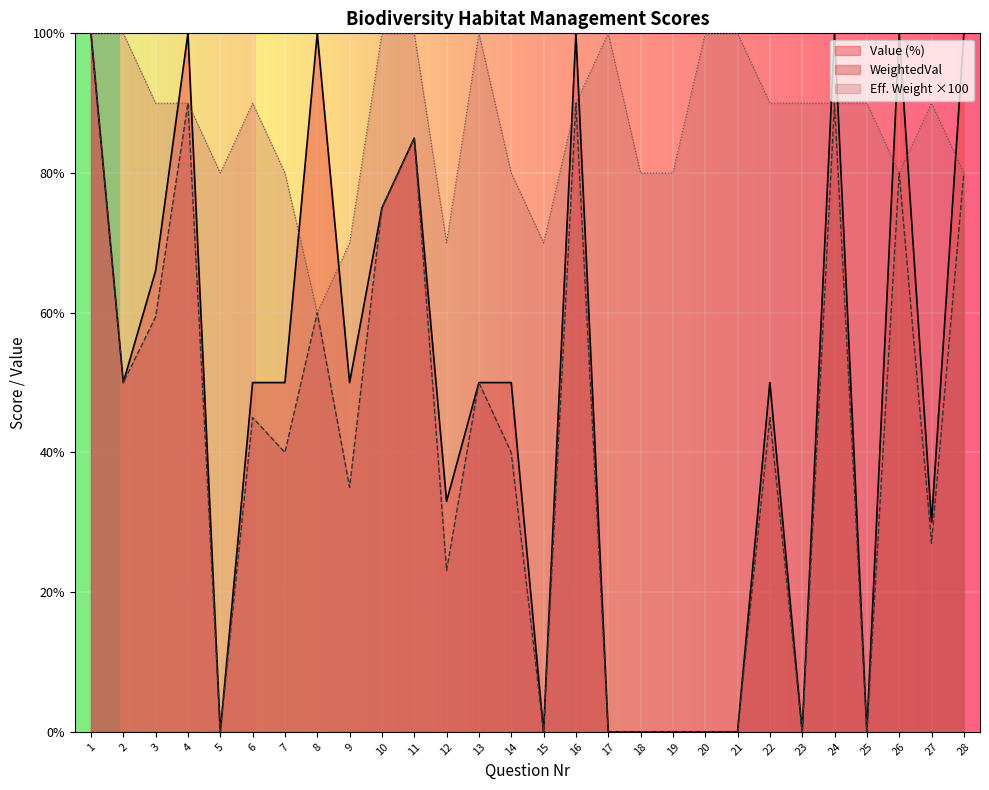

Which label corresponds to the smallest value in the chart?

5